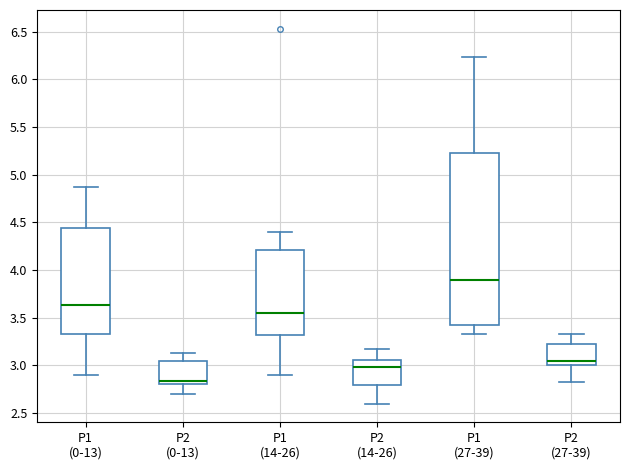

Comparing the boxes themselves (not the whiskers), which one is the tallest?

P1 (27-39)